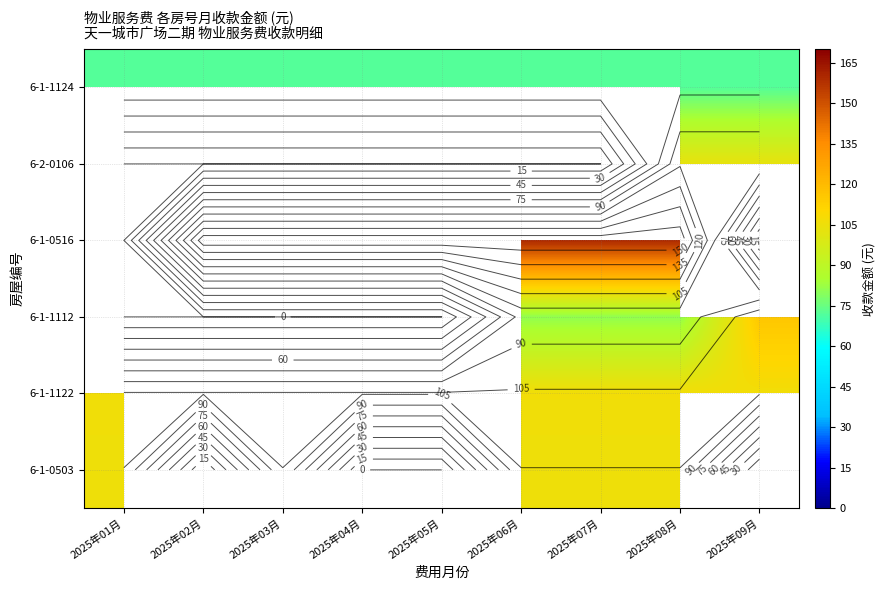

Between 2025年01月 and 2025年09月, which is larger?

2025年01月